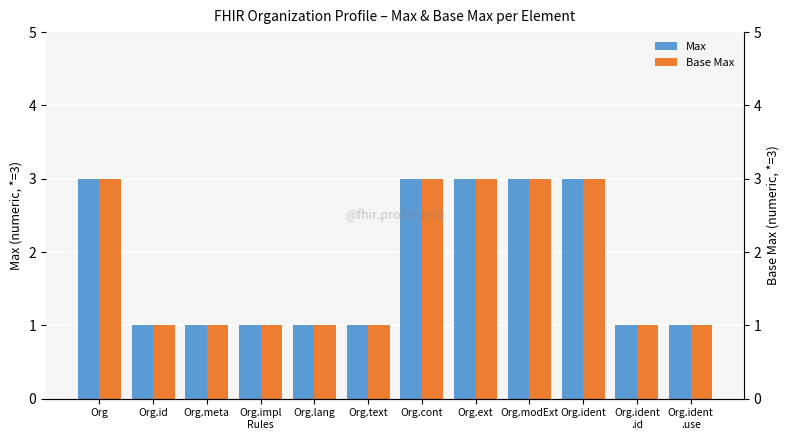

Which series has the widest spread of values?

Max